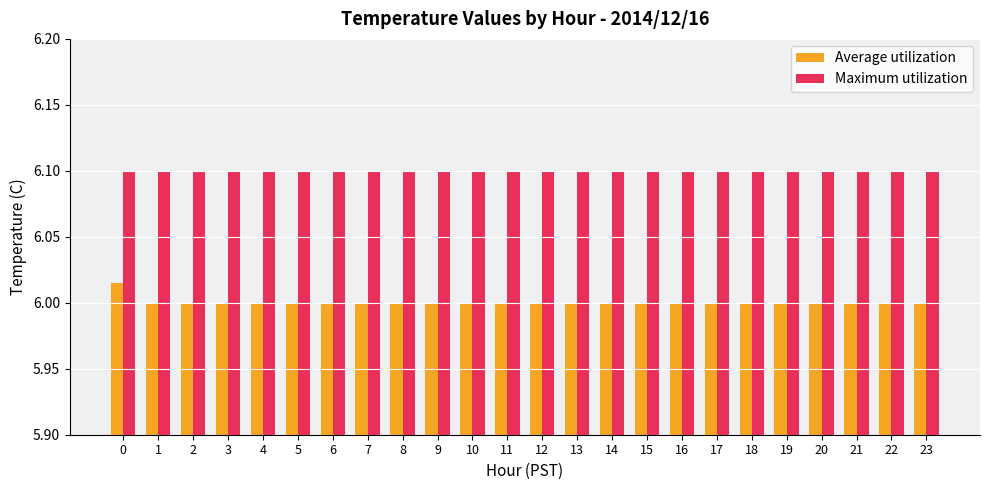

The Maximum utilization series shows 6.1 at 15. True or false?

True